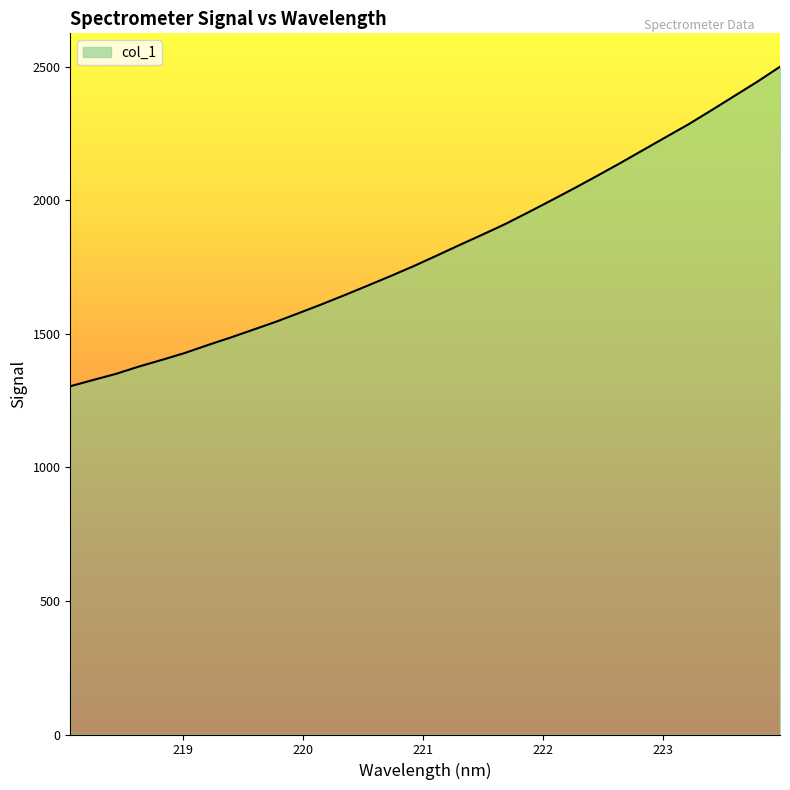

What is the difference between the maximum and minimum values?

1196.2